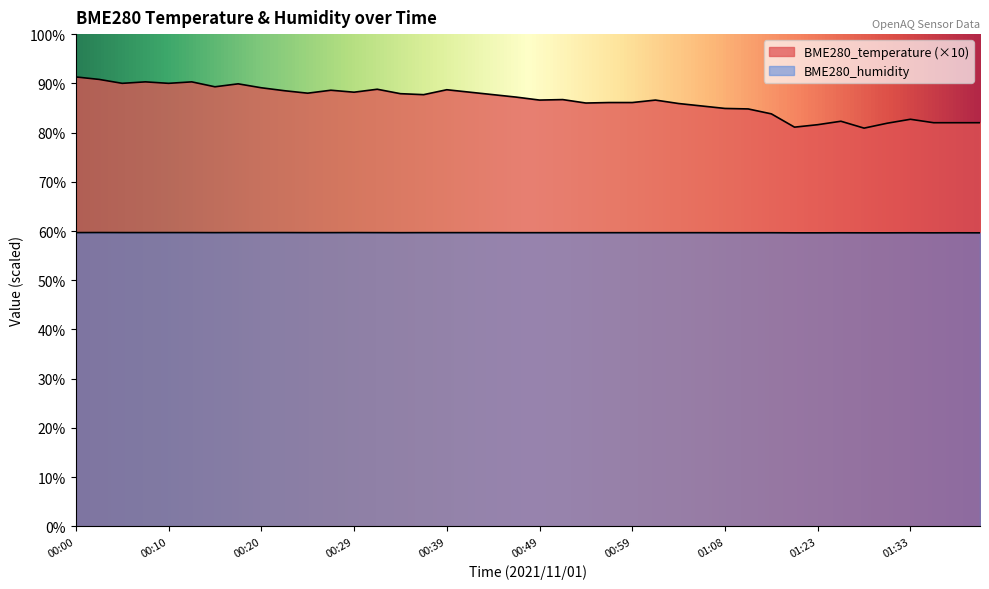

Does the chart display data point markers on the line(s)?

No